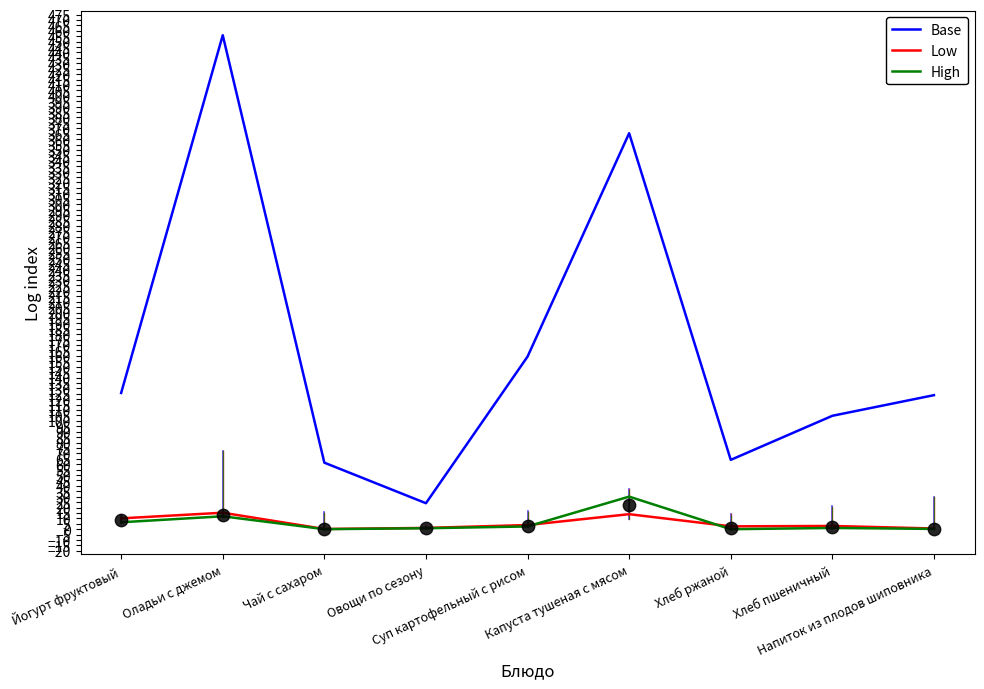

Which series has the largest total across all categories?

Base